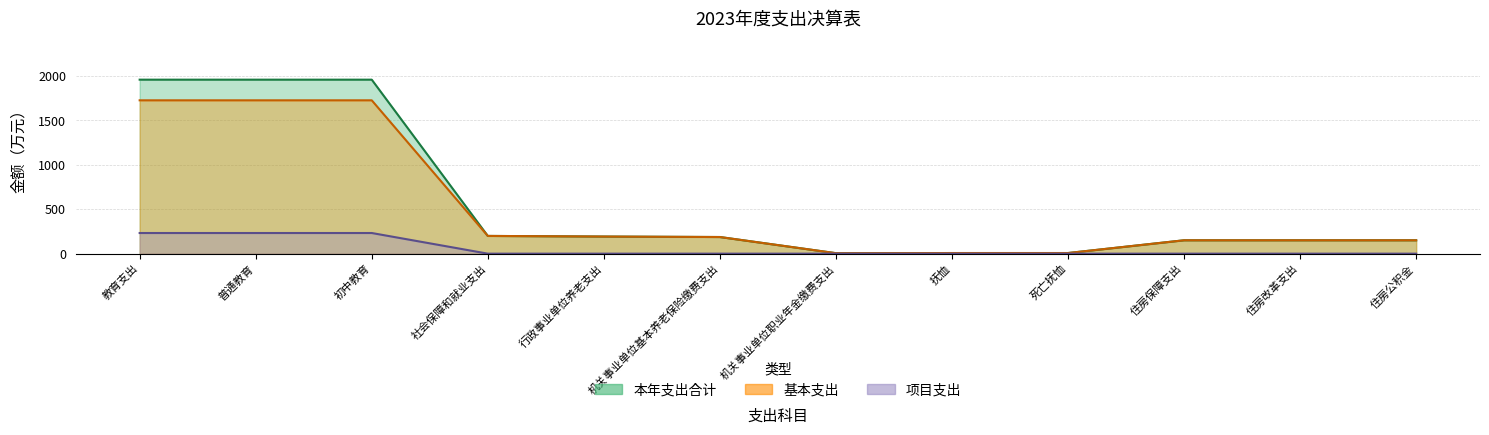

Which category has the lowest value in the 基本支出 series?

机关事业单位职业年金缴费支出